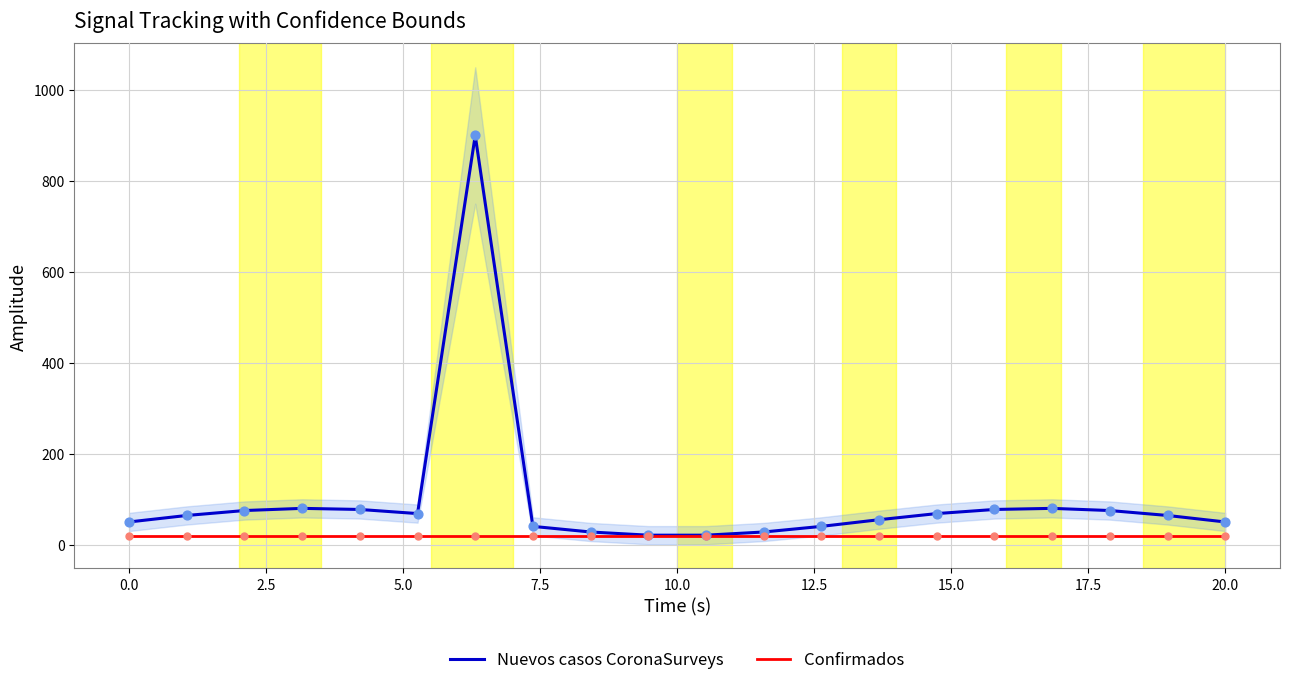

Which series has the largest total across all categories?

Nuevos casos CoronaSurveys